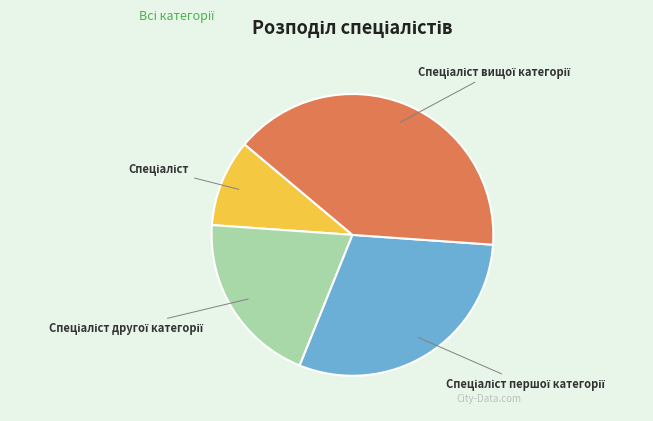

Is there any slice that represents more than half of the pie?

No